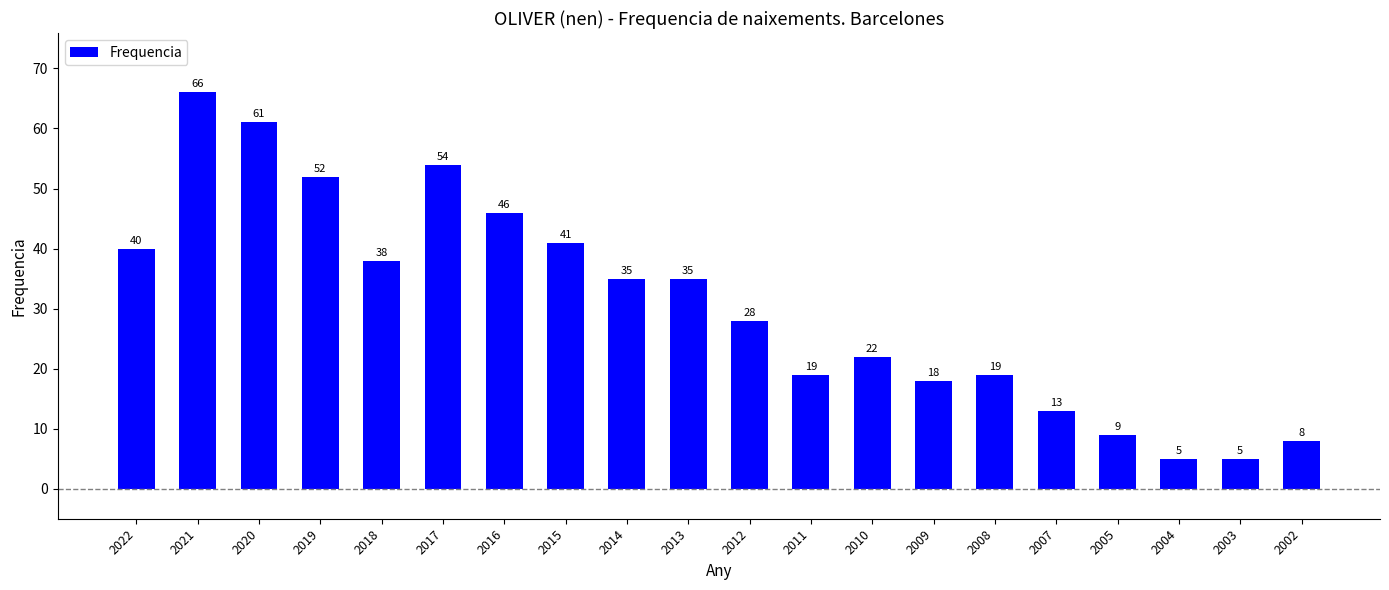

What is the maximum value shown in the chart?

66